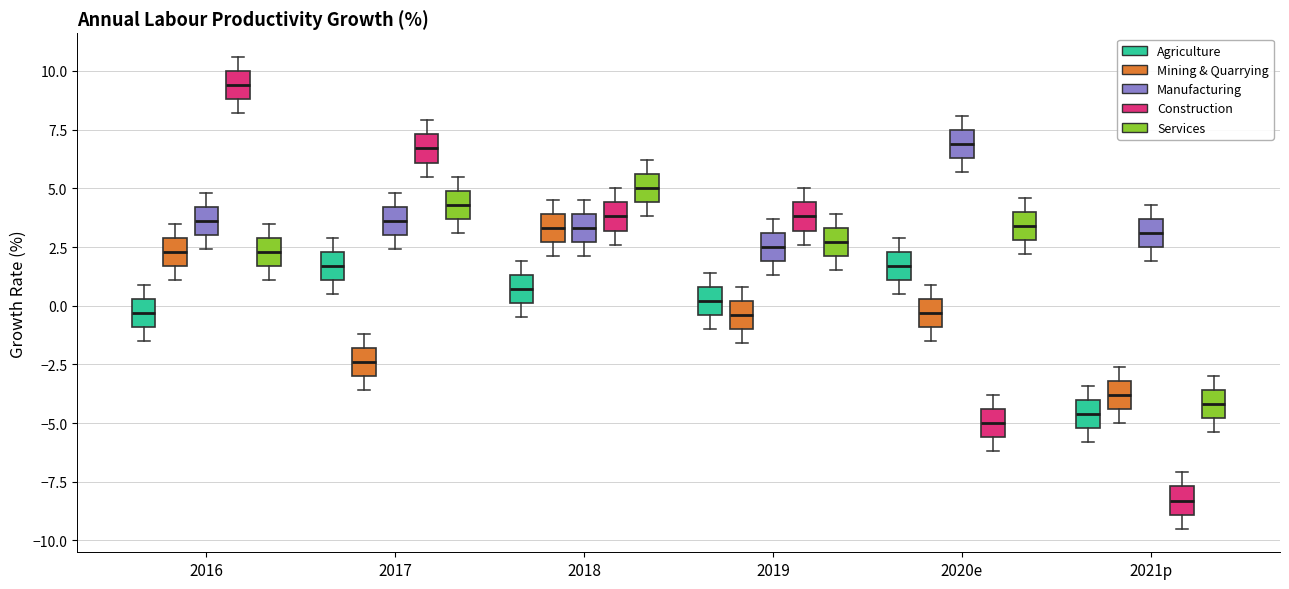

Which box has the highest median line?

2016 (Construction)